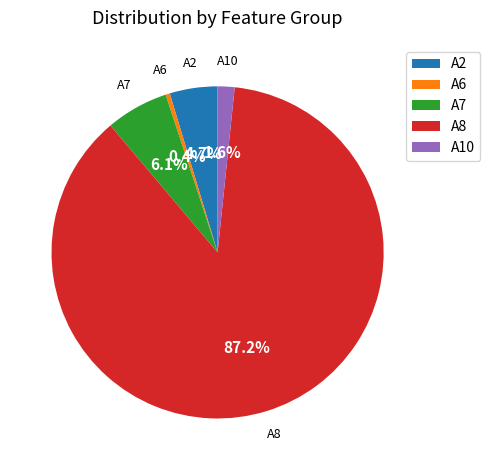

Count the number of slices in the pie.

5